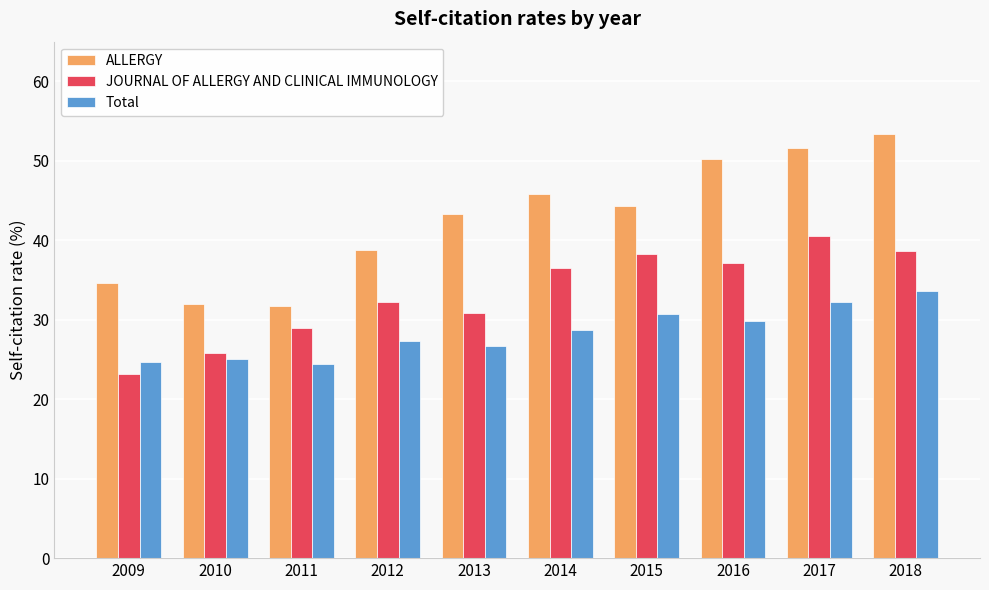

What is the average value of the JOURNAL OF ALLERGY AND CLINICAL IMMUNOLOGY series?

33.2